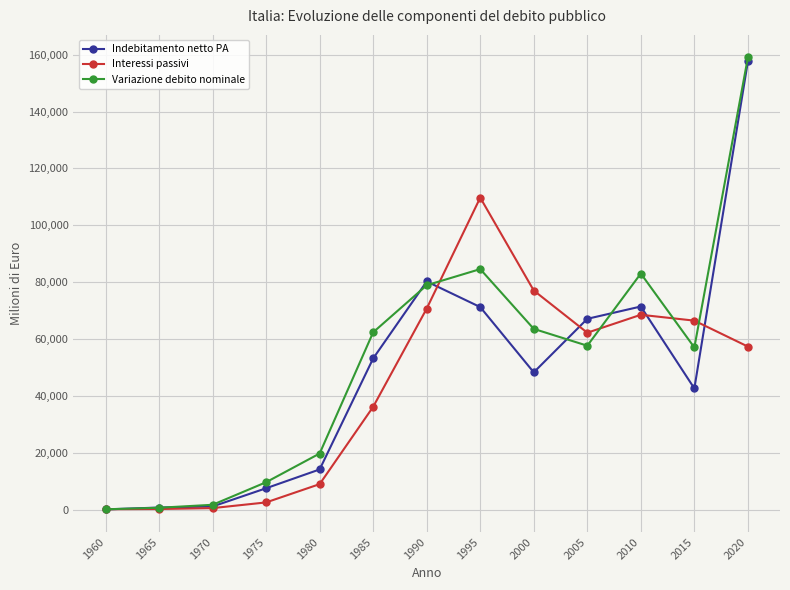

Which series ends up on top after the final intersection of Indebitamento netto PA and Interessi passivi?

Indebitamento netto PA